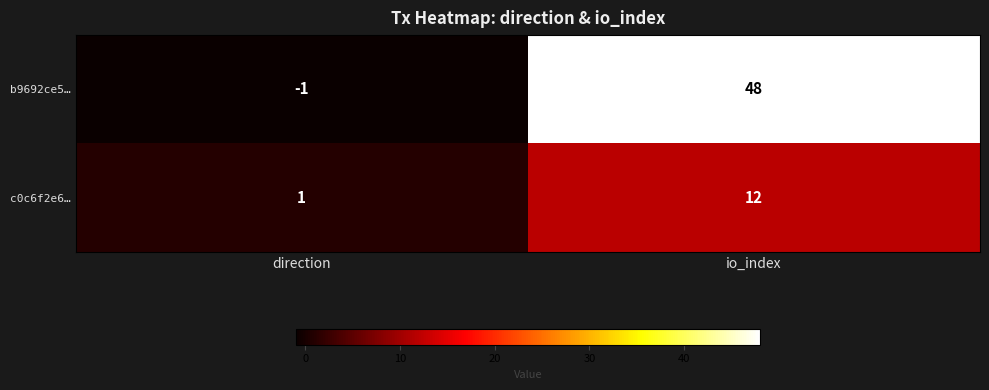

Which series has the widest spread of values?

b9692ce5…